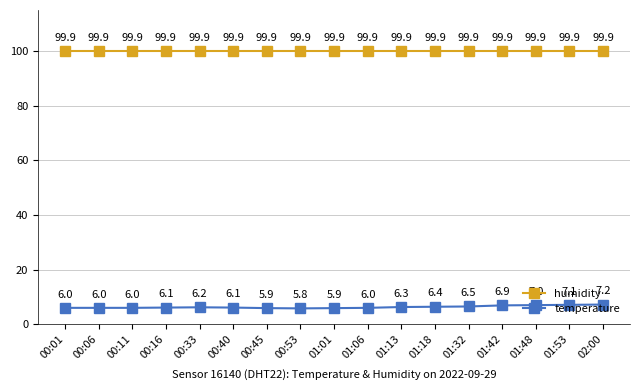

What is the difference between the highest and lowest values at 01:01?

94.0